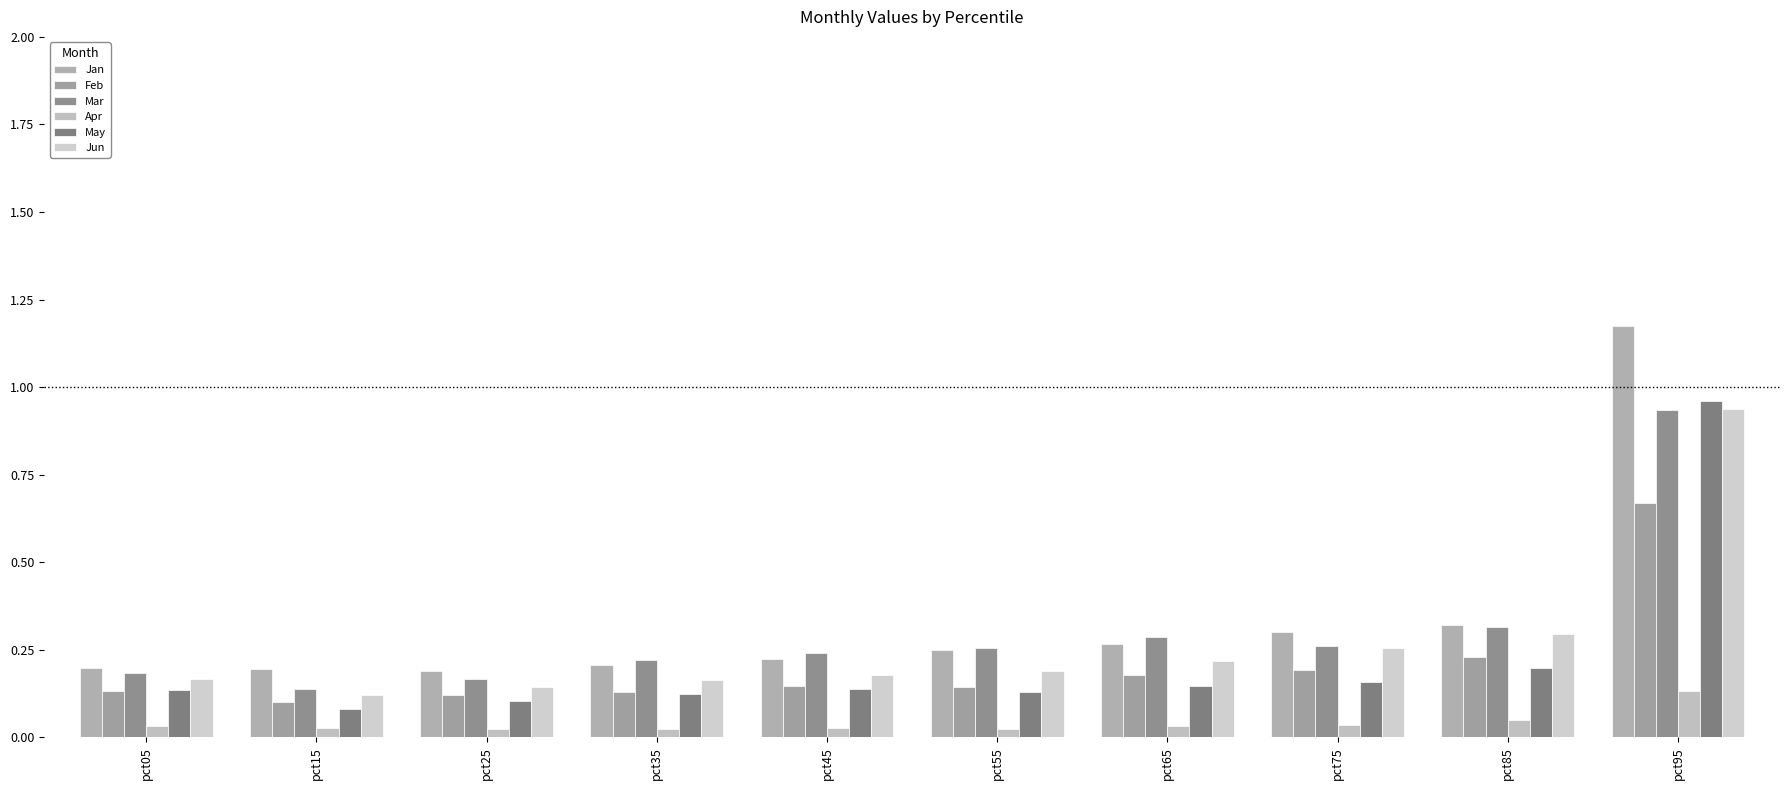

How many categories are shown in the chart?

10